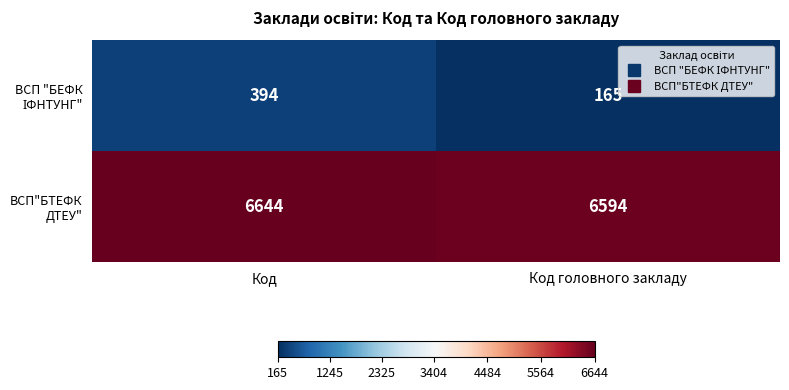

At which category is the sum across all series the highest?

Код